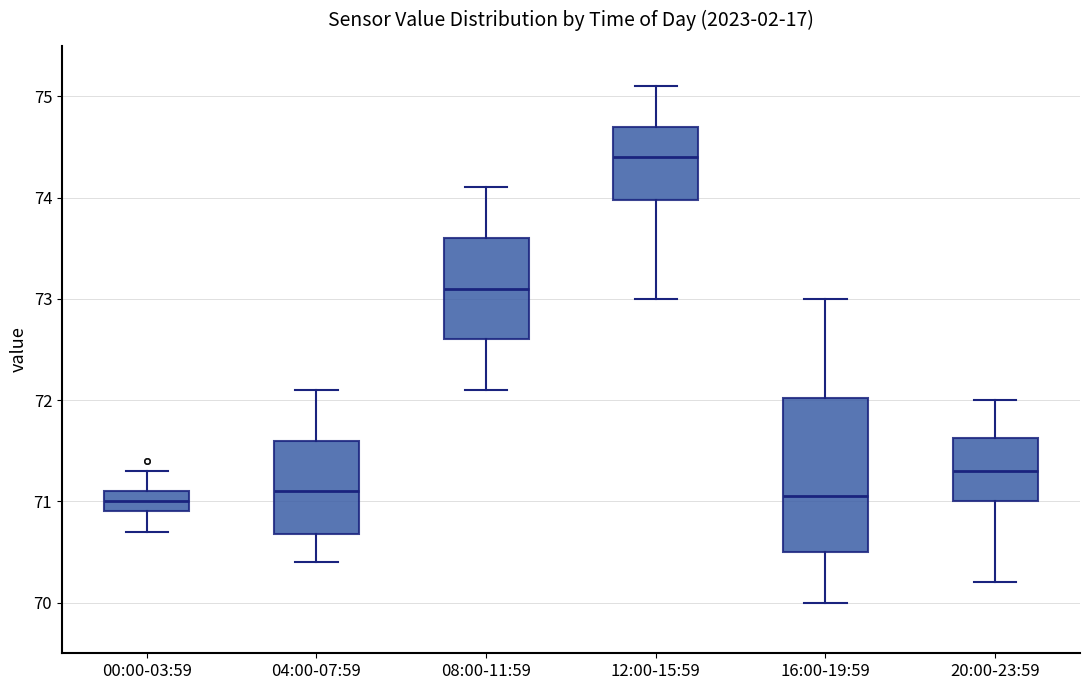

Reading left to right, transcribe this box plot: for each box, give where its median line is, the range the box spans, and where its two whiskers end, as read against the y-axis. The values are not printed on the chart, so give them approximately, as read against the axis.

00:00-03:59: median 71.0, box 70.9 to 71.1, whiskers 70.7 to 71.3
04:00-07:59: median 71.1, box 70.7 to 71.6, whiskers 70.4 to 72.1
08:00-11:59: median 73.1, box 72.6 to 73.6, whiskers 72.1 to 74.1
12:00-15:59: median 74.4, box 74.0 to 74.7, whiskers 73.0 to 75.1
16:00-19:59: median 71.1, box 70.5 to 72.0, whiskers 70.0 to 73.0
20:00-23:59: median 71.3, box 71.0 to 71.6, whiskers 70.2 to 72.0